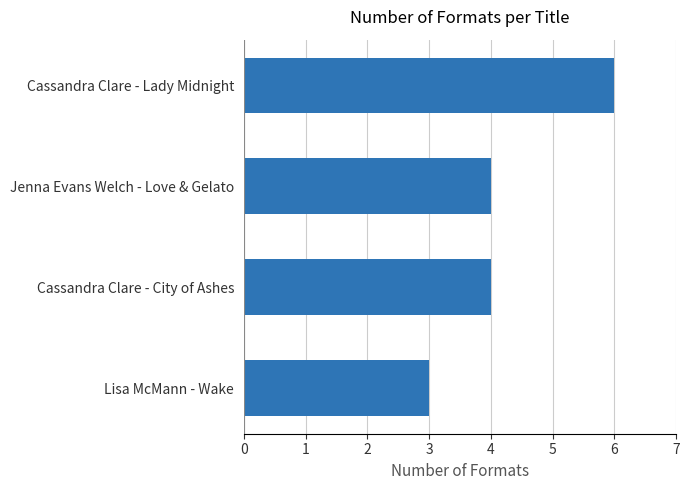

The chart shows a value of 4 at Cassandra Clare - Lady Midnight. True or false?

False